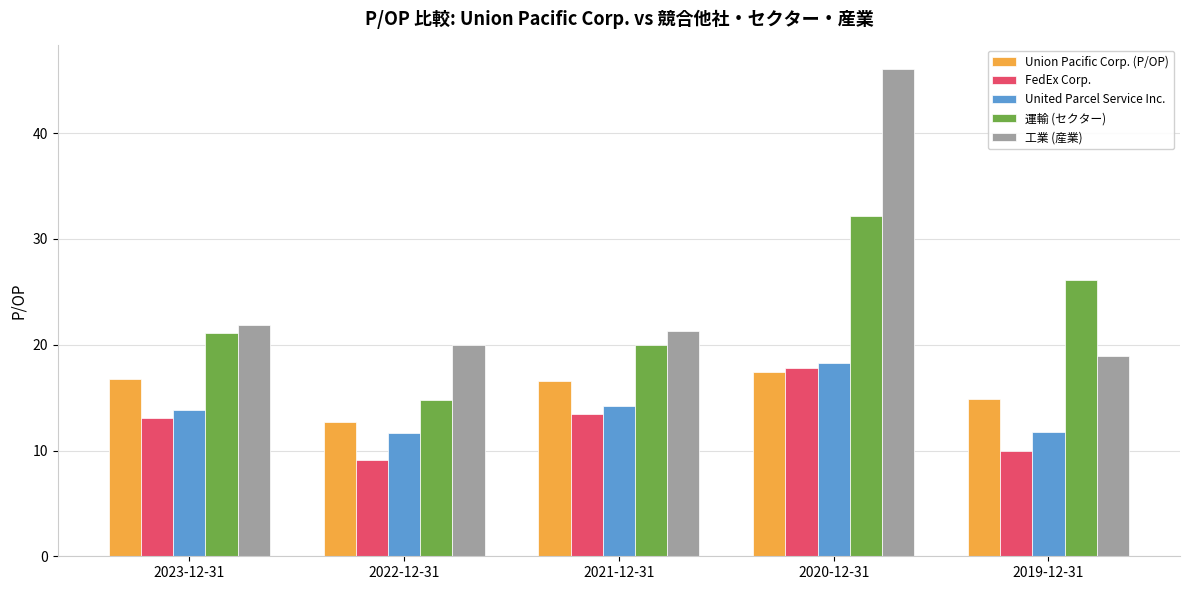

Does the chart contain any negative values?

No